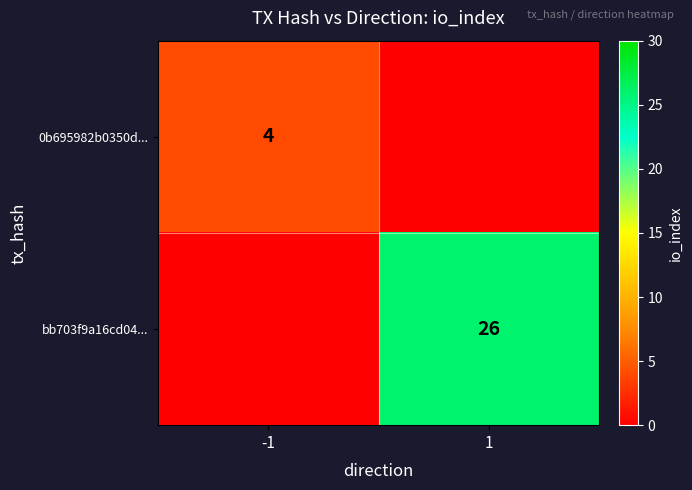

Is the value of 0b695982b0350d... at -1 greater than the value of bb703f9a16cd04... at 1?

No